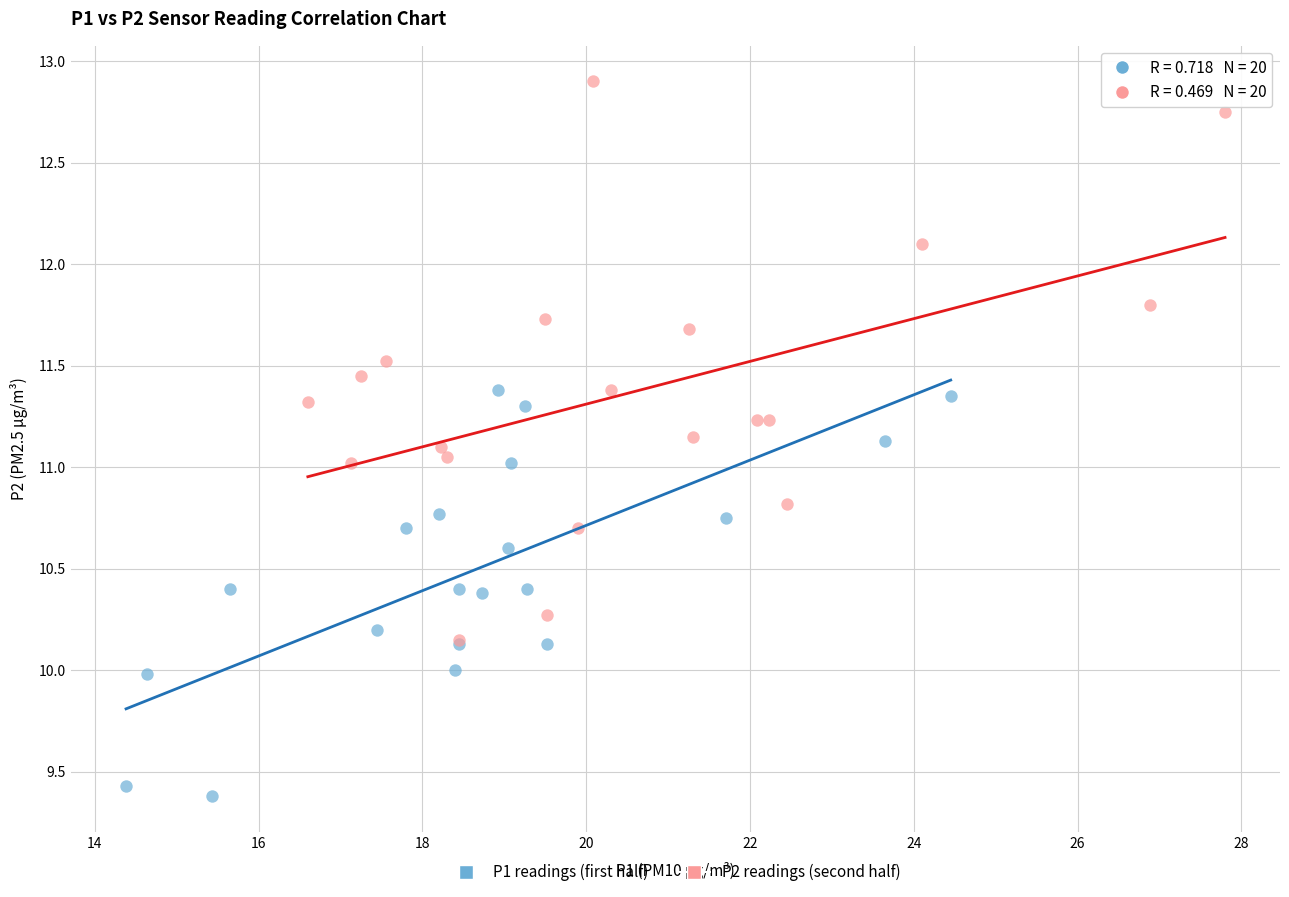

Which series reaches the minimum Y coordinate?

P1 readings (first half)